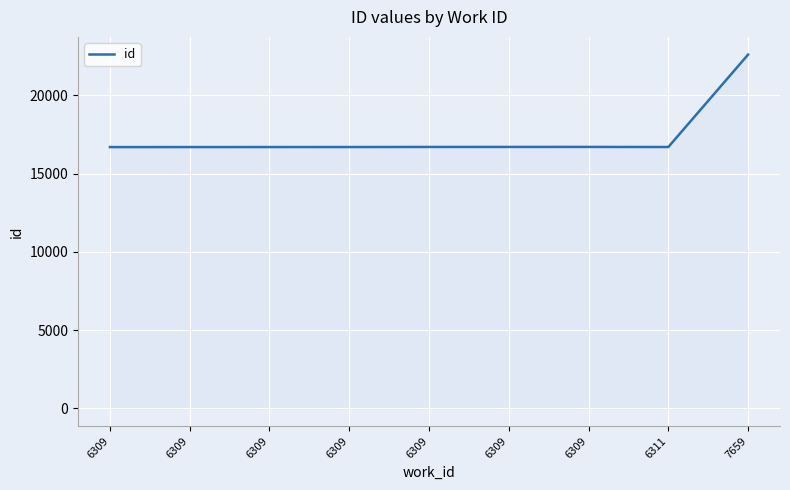

How many lines are shown in the chart?

1